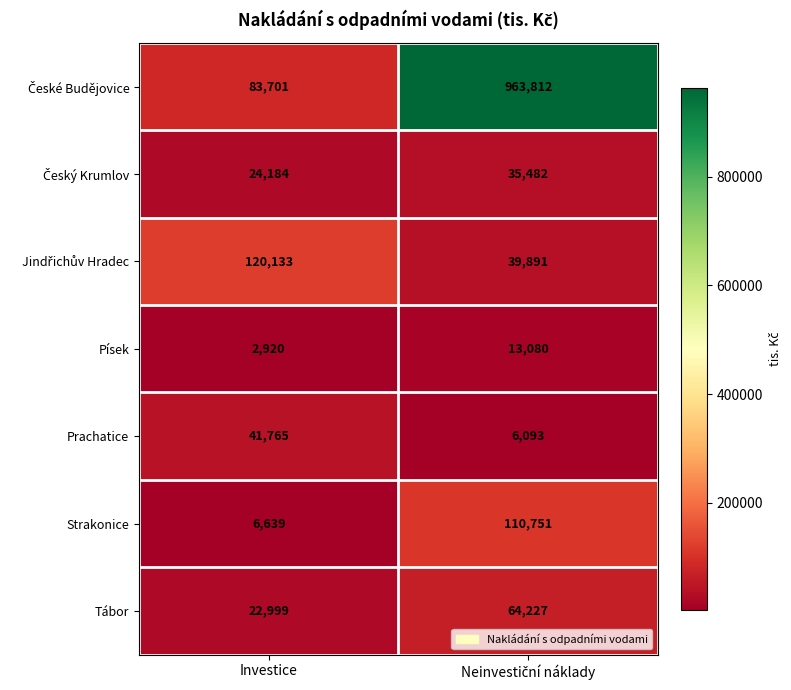

The value of Písek at Investice is 4262. True or false?

False